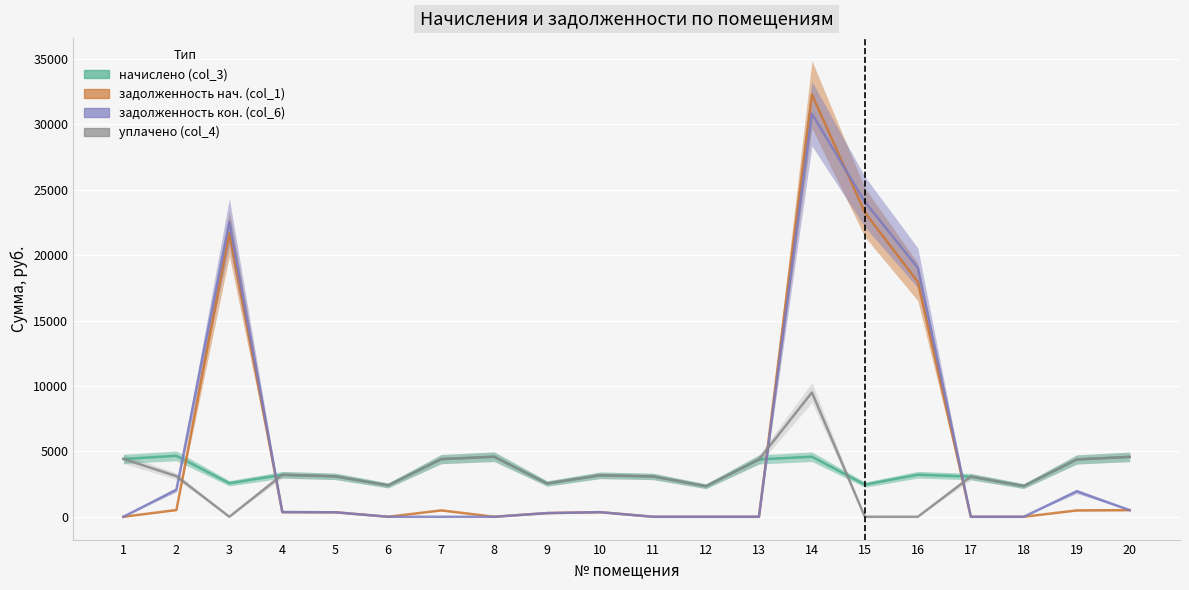

True or false: задолженность кон. (col_6) has a value of 22525.6 at 3.

True